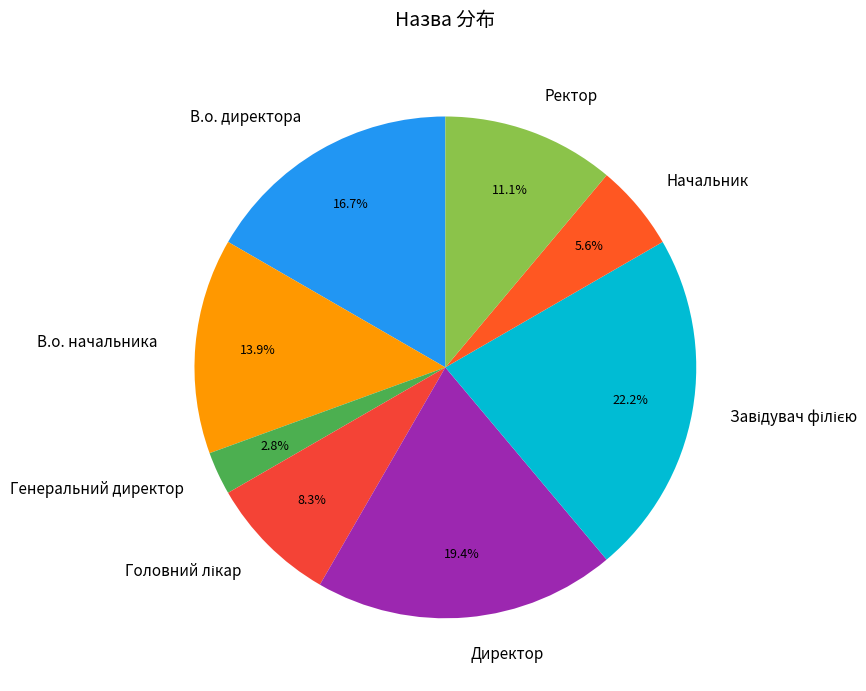

How many slices are in this pie chart?

8